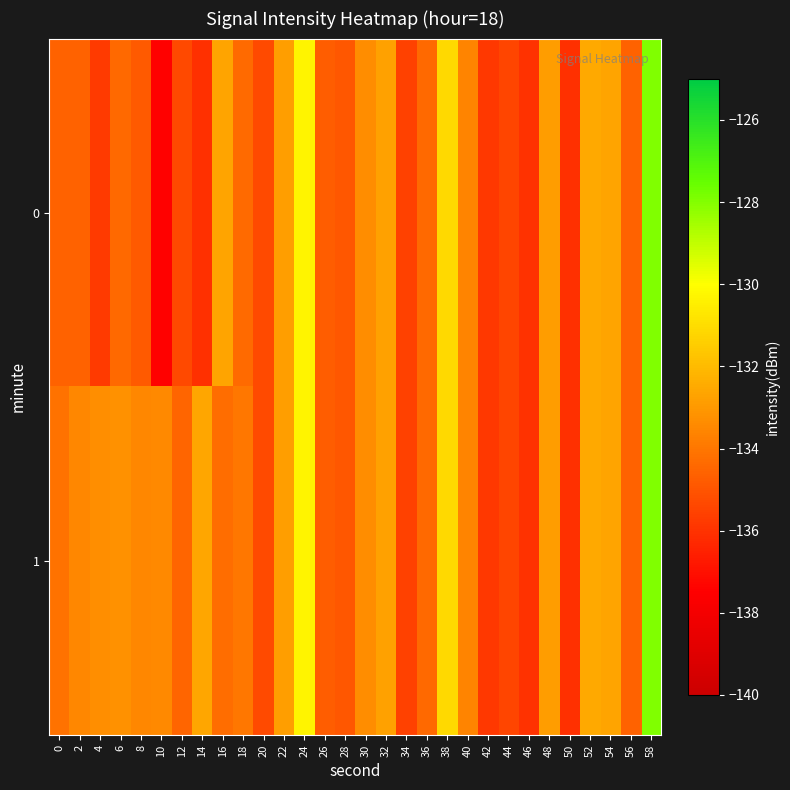

List the series in order of their overall mean, lowest first.

0, 1